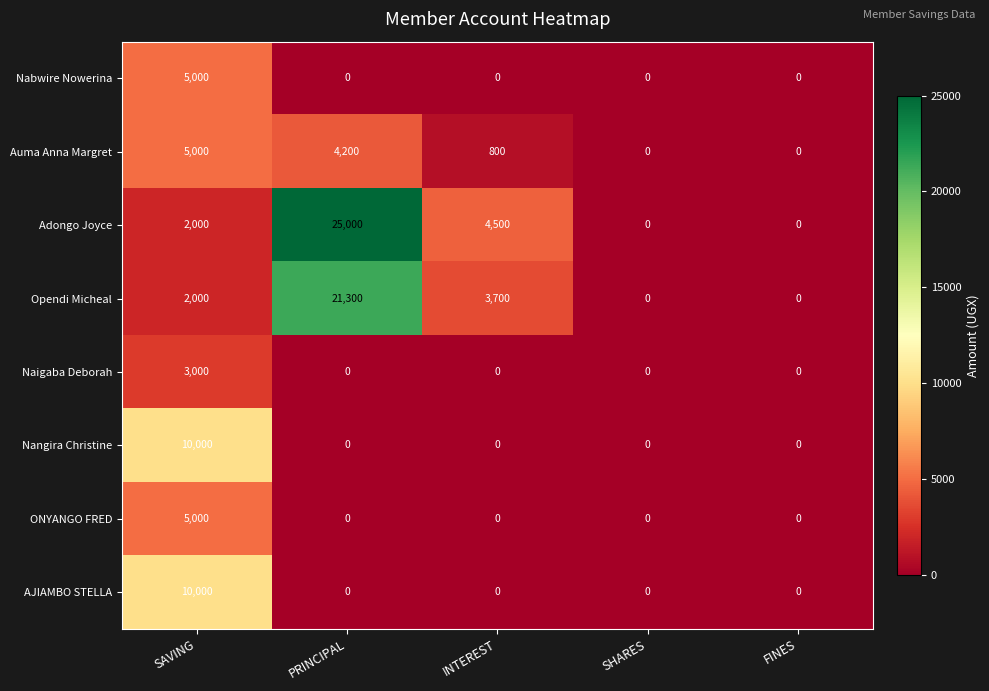

Which series has the largest total across all categories?

Adongo Joyce